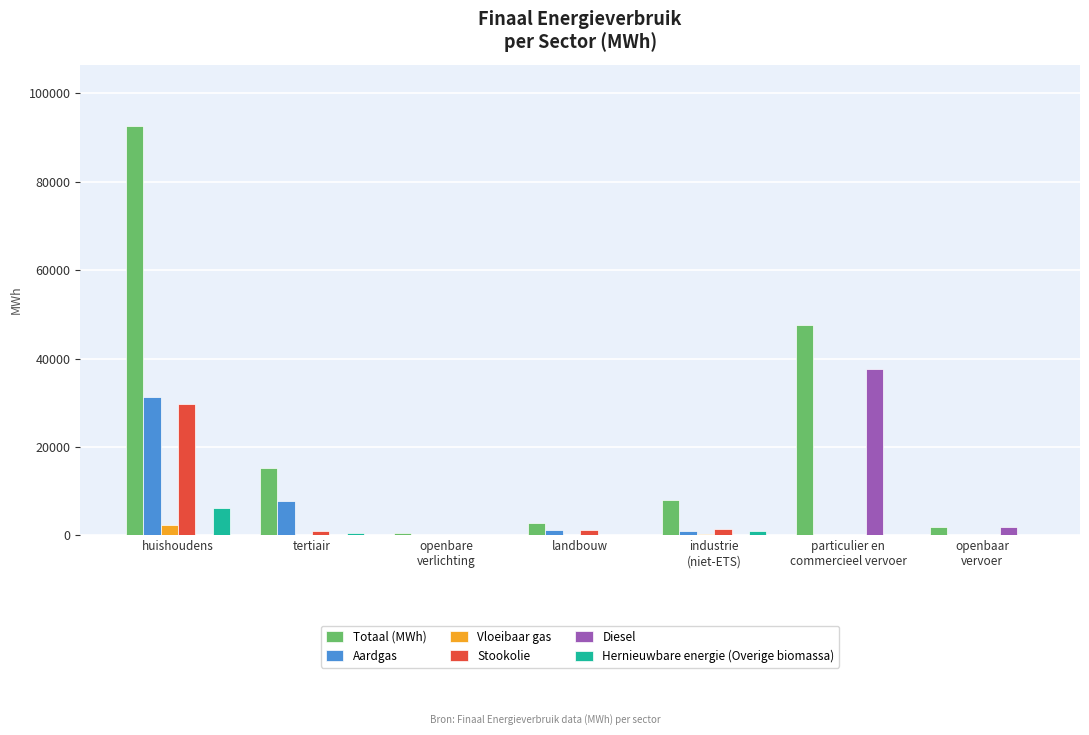

What is the maximum value shown in the chart?

92575.4